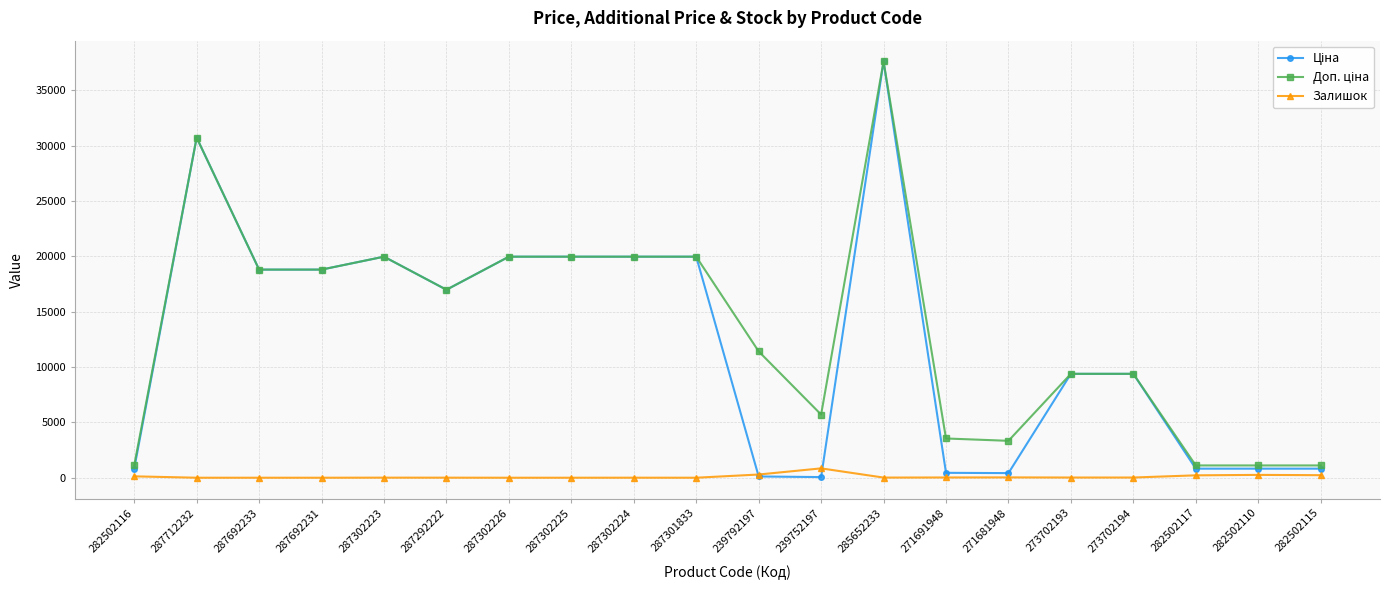

What is the label of the 20th point from the right?

282502116